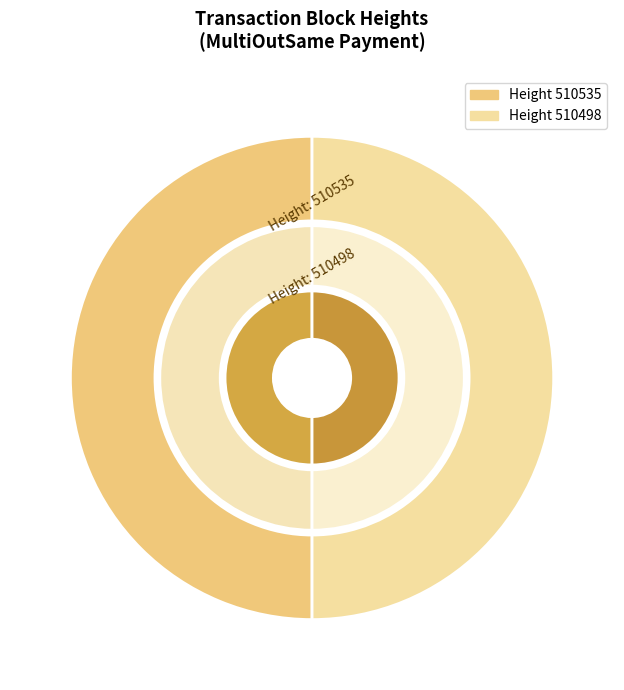

What percentage is the 510535 slice, to the nearest percent?

50%